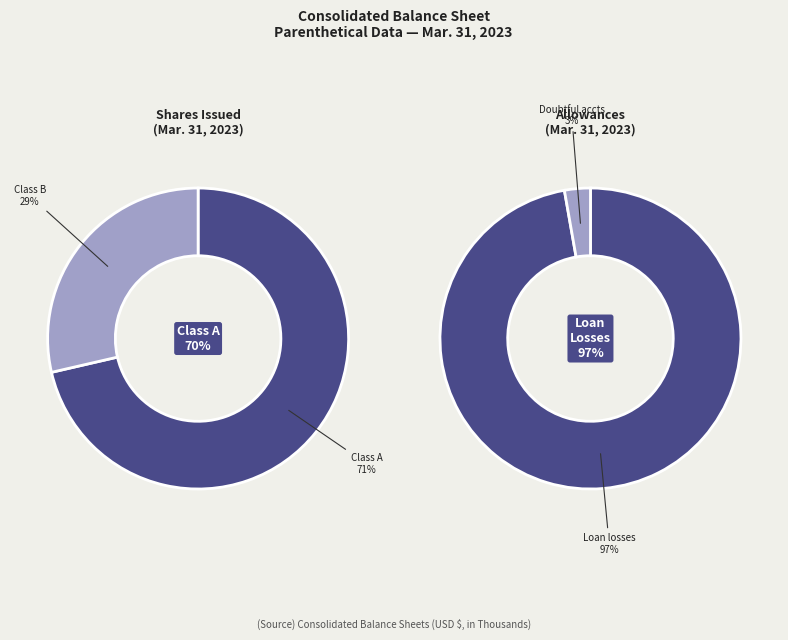

How many slices are in this pie chart?

4